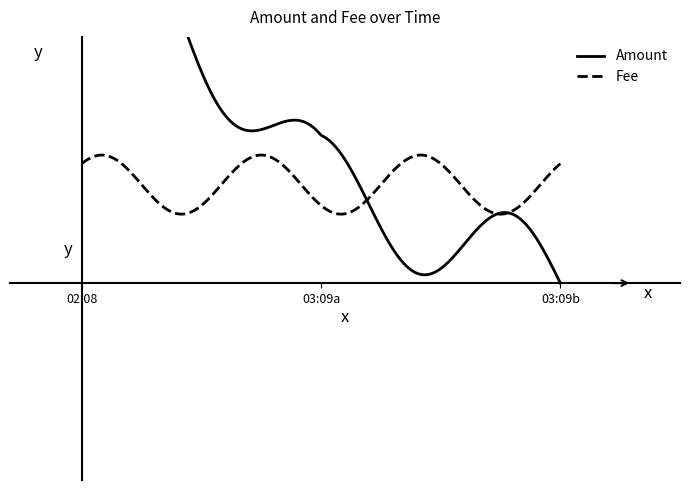

What value does the Fee series have at 2017-07-05 02:08:27?

1